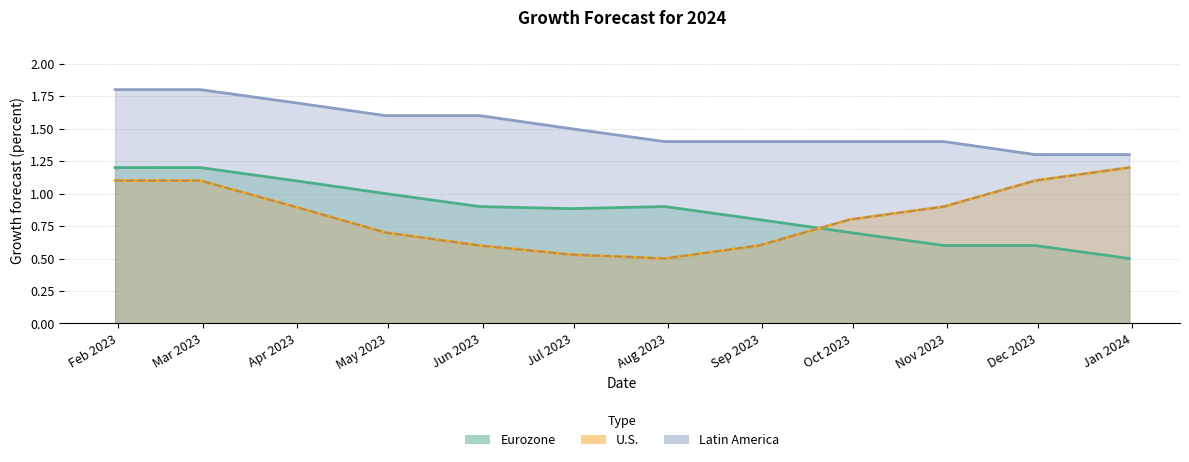

What is the value of the Latin America point at the 1st from the left?

1.8